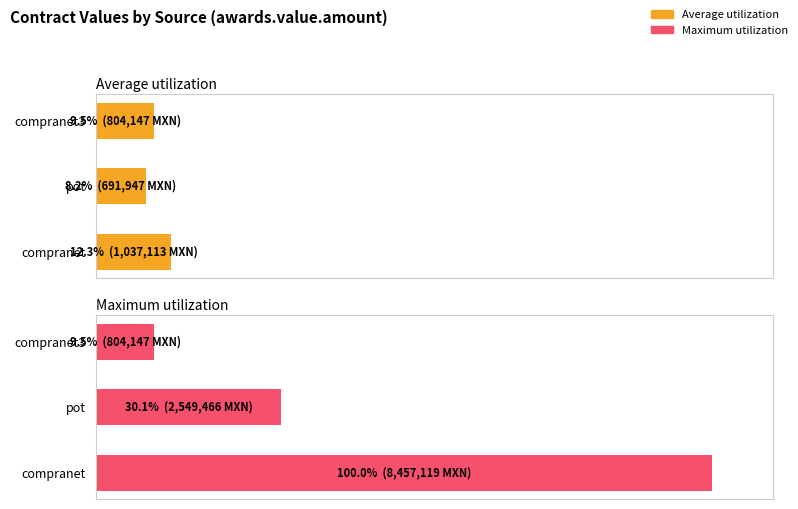

Between compranet and pot, which series saw the biggest shift?

Maximum utilization